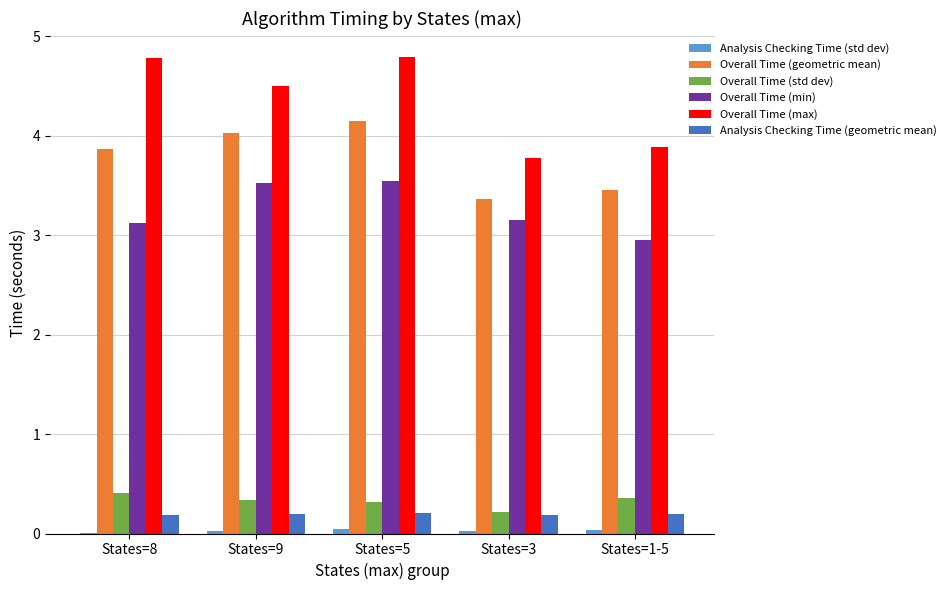

The Overall Time (min) series shows 3.1 at States=3. True or false?

True